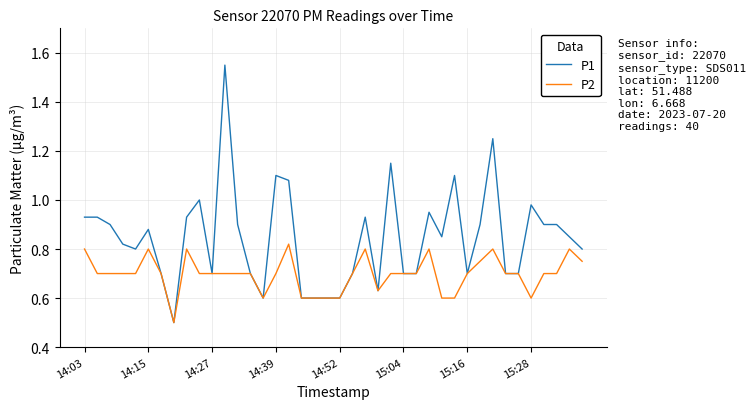

What is the minimum value shown in the chart?

0.5